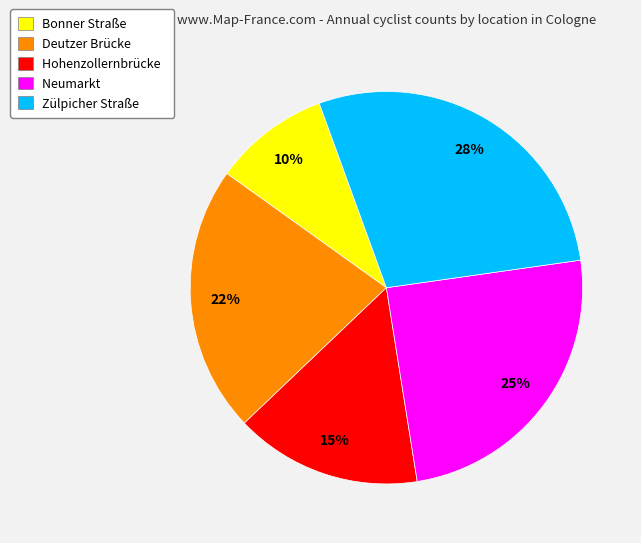

Does Neumarkt account for over 50% of the chart?

No